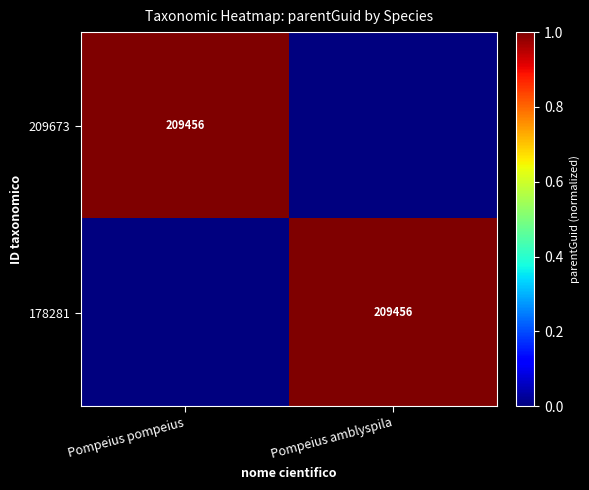

How many categories are shown in the chart?

2